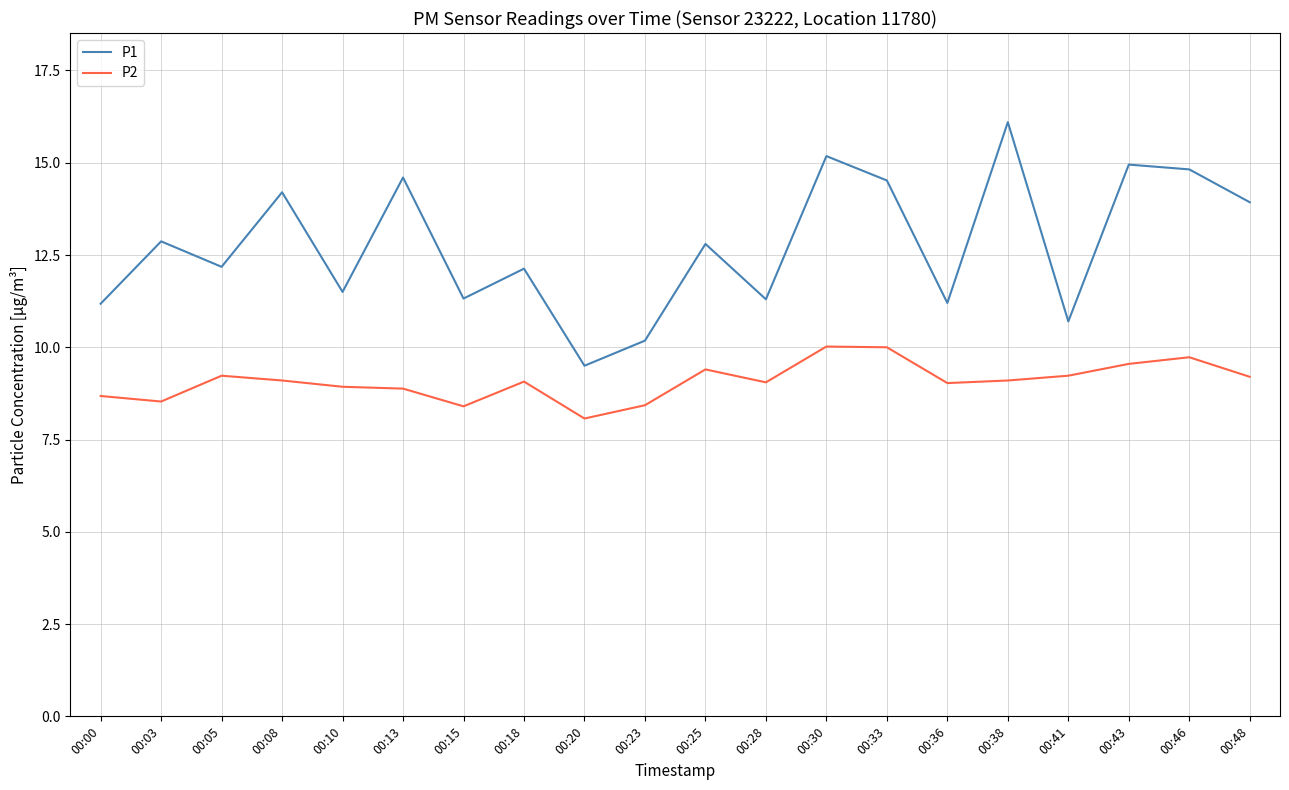

At which category does P1 reach its first local peak?

00:03